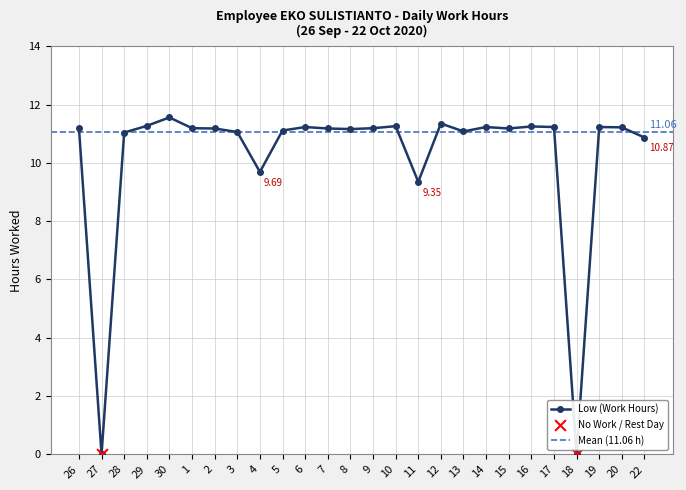

What is the change in value from 4 to 13?

+1.4